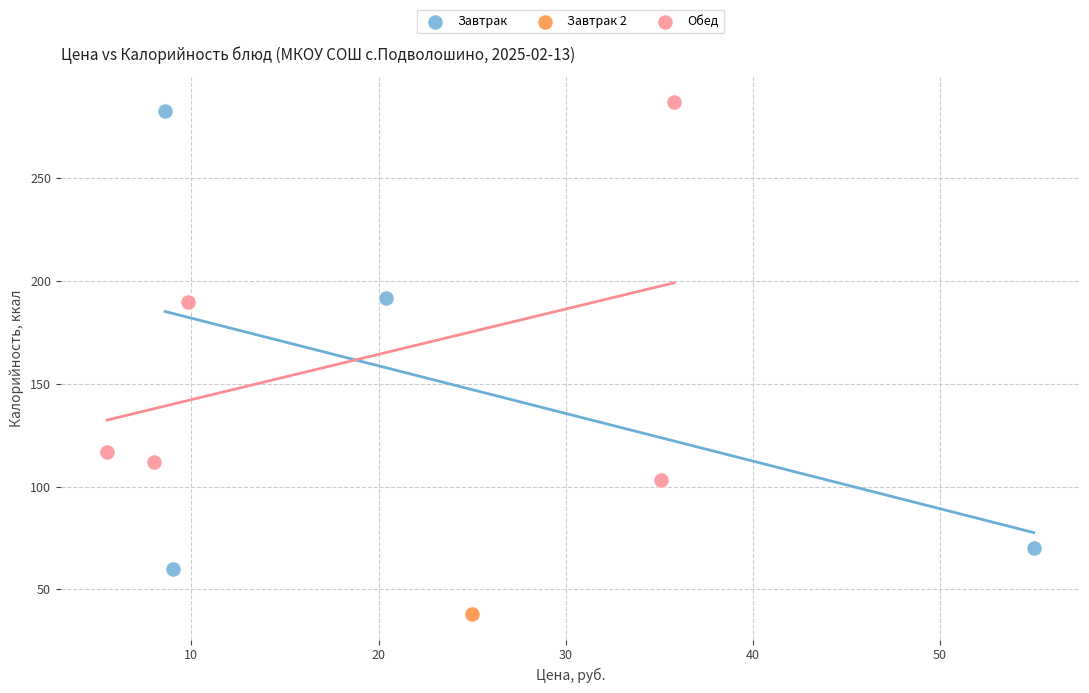

What are all the series names shown in the legend?

Завтрак, Завтрак 2, Обед